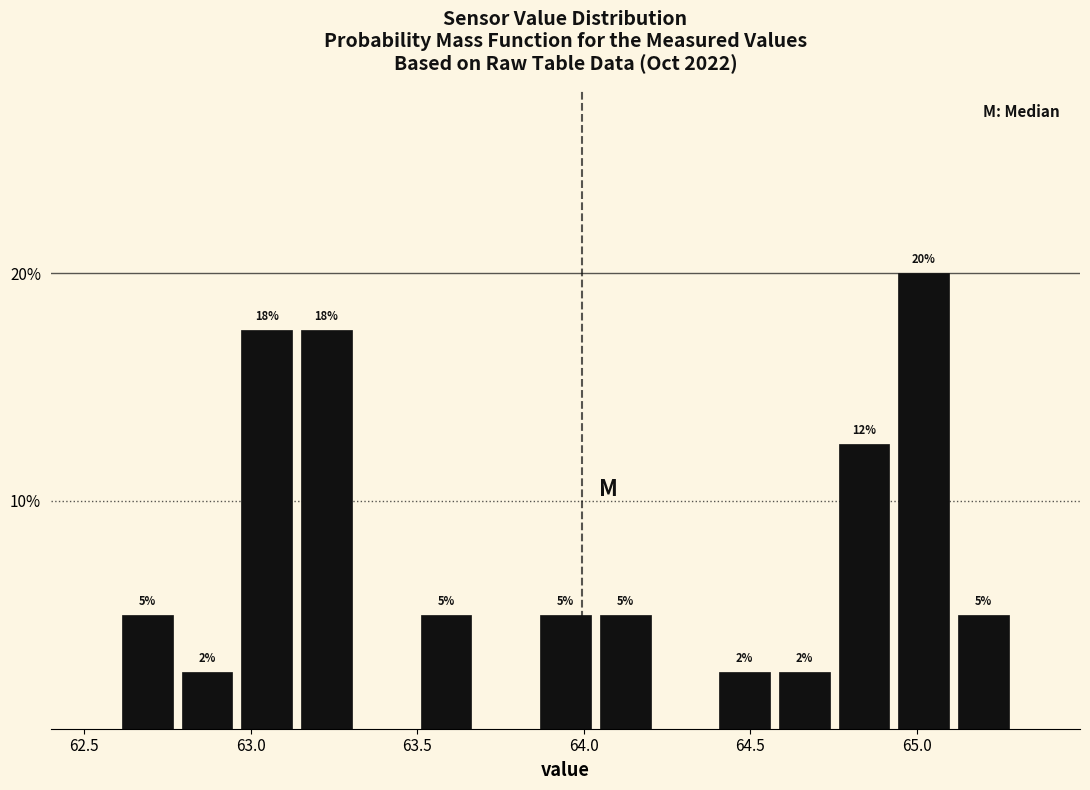

Read against the x-axis, roughly where is the centre of the tallest bar?

65.00